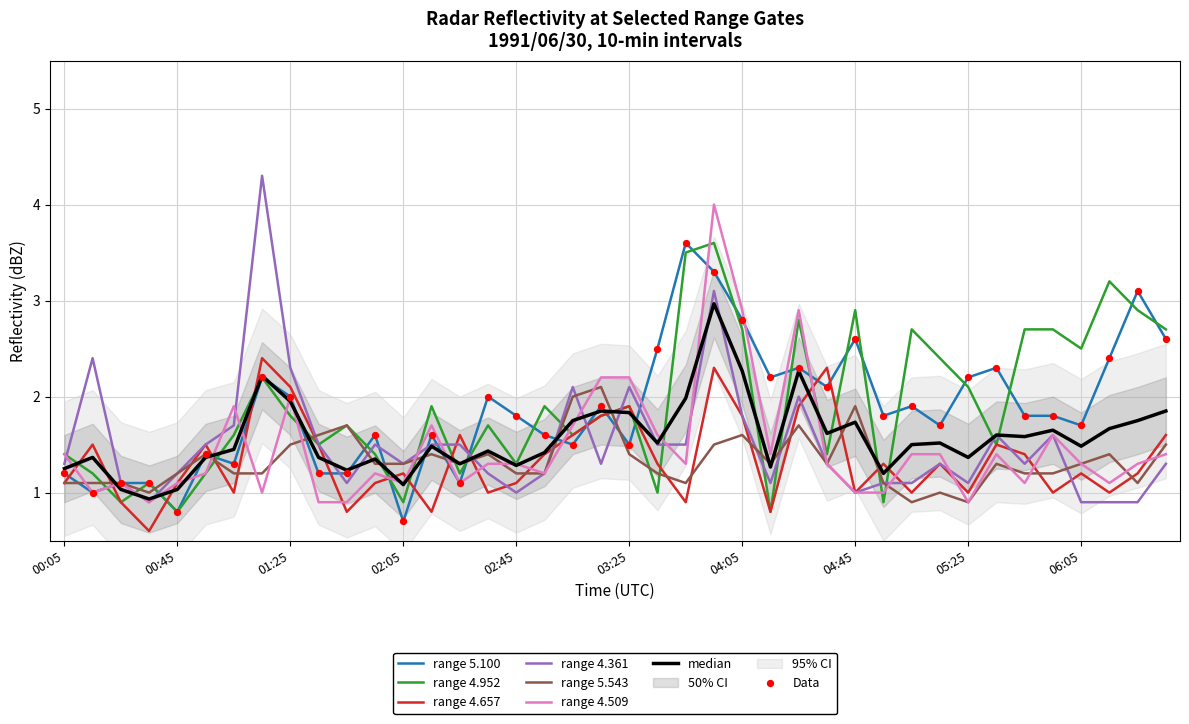

Which series has the largest total across all categories?

4.952